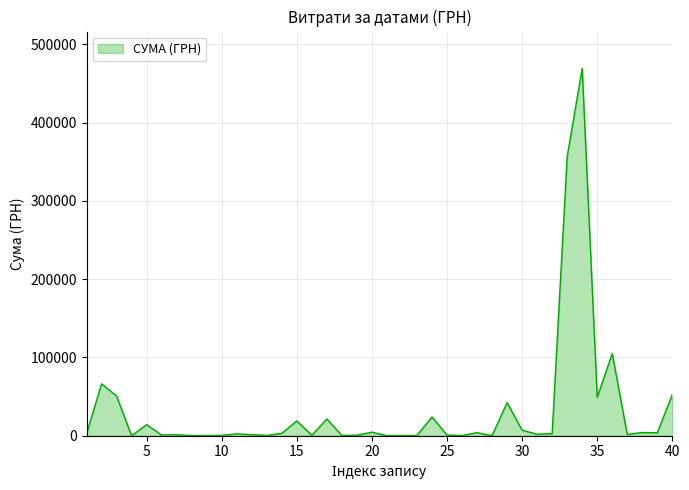

What is the difference between the maximum and minimum values?

469306.2